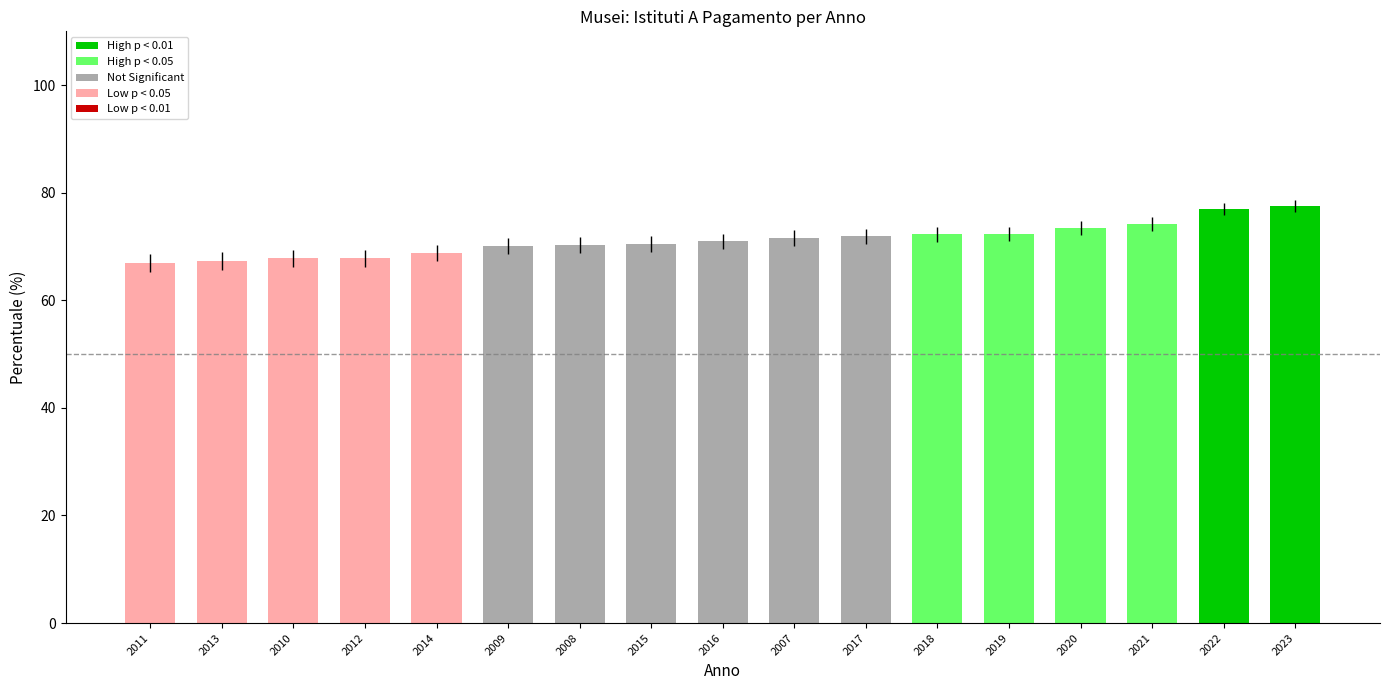

Are the bars grouped side by side (vs. stacked)?

No